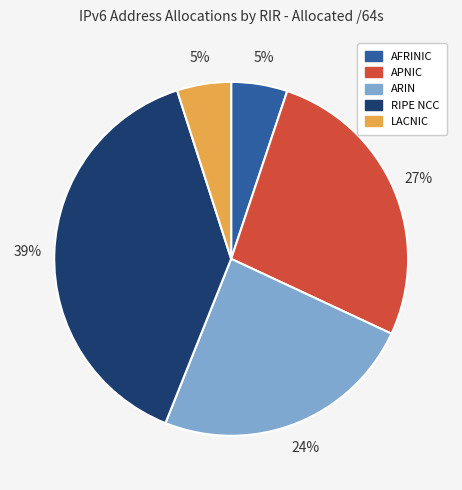

Between AFRINIC and RIPE NCC, which is larger?

RIPE NCC